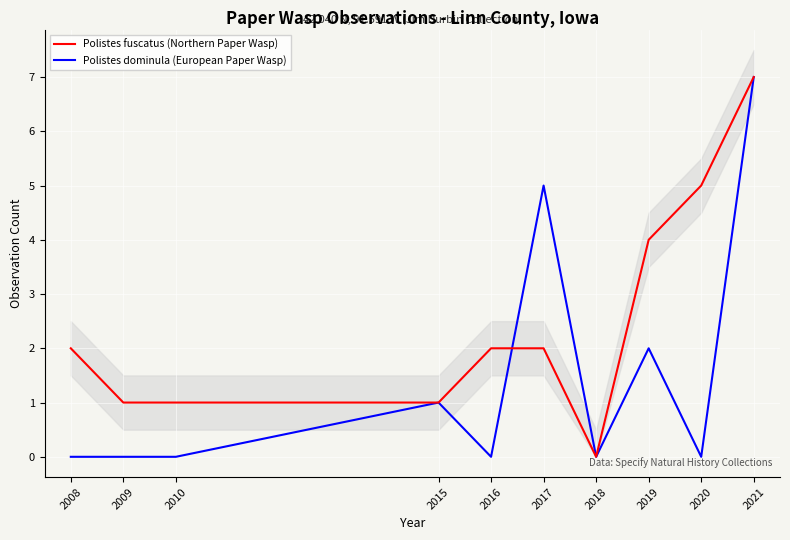

After their last crossing, which series has the higher values: Polistes fuscatus (Northern Paper Wasp) or Polistes dominula (European Paper Wasp)?

Polistes dominula (European Paper Wasp)